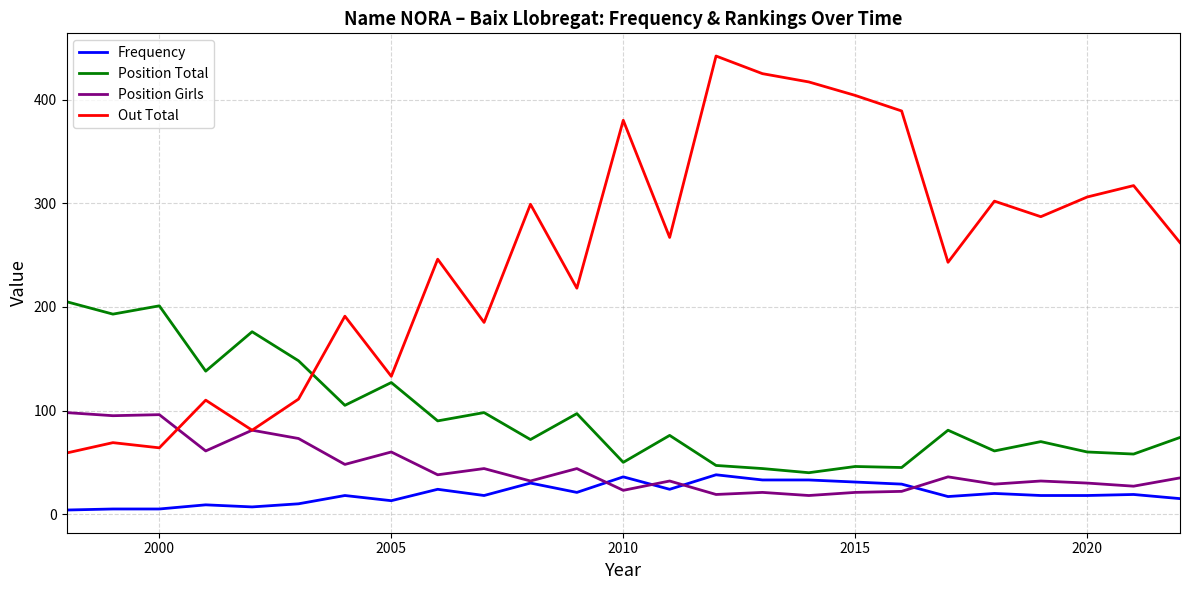

What is the difference between the maximum and minimum values in the Frequency series?

34